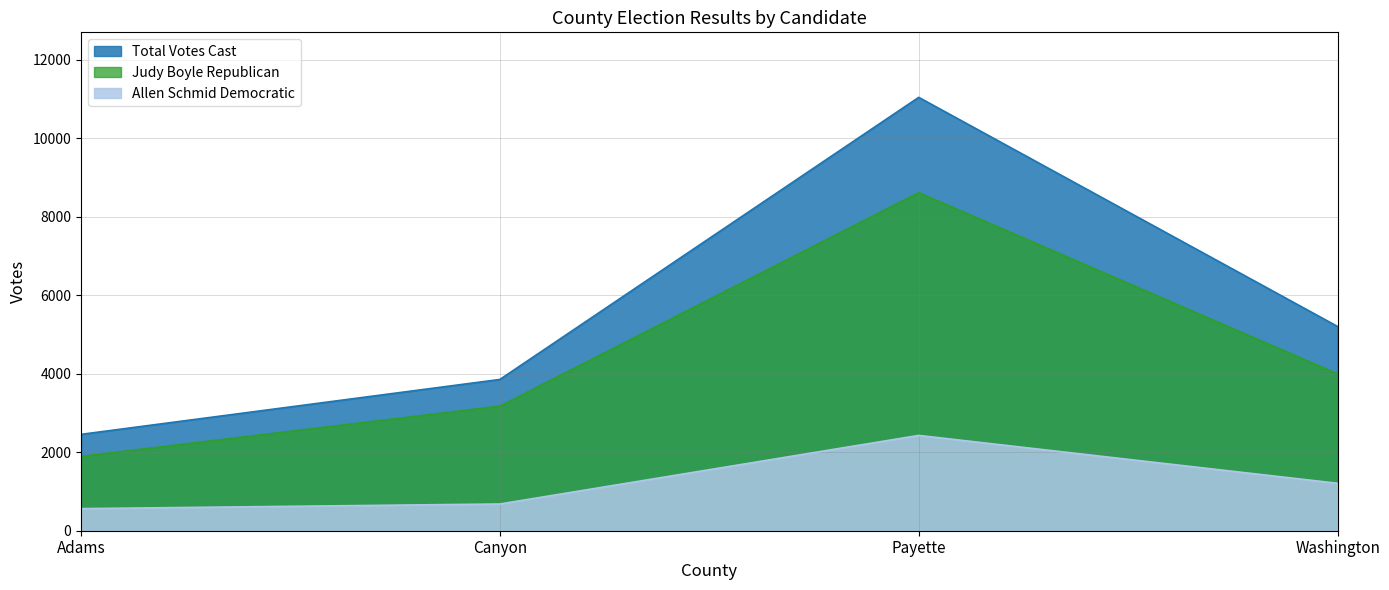

What is the difference between the second highest and second lowest values in the Judy Boyle Republican series?

822